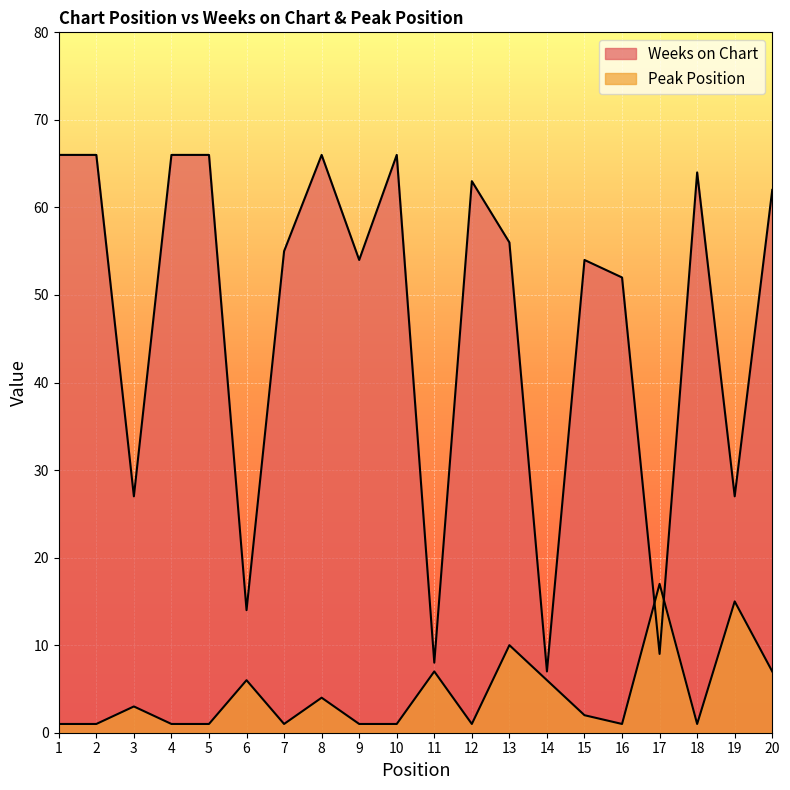

Reading right to left, extract all data points from this chart.

Weeks on Chart: 62	27	64	9	52	54	7	56	63	8	66	54	66	55	14	66	66	27	66	66
Peak Position: 7	15	1	17	1	2	6	10	1	7	1	1	4	1	6	1	1	3	1	1